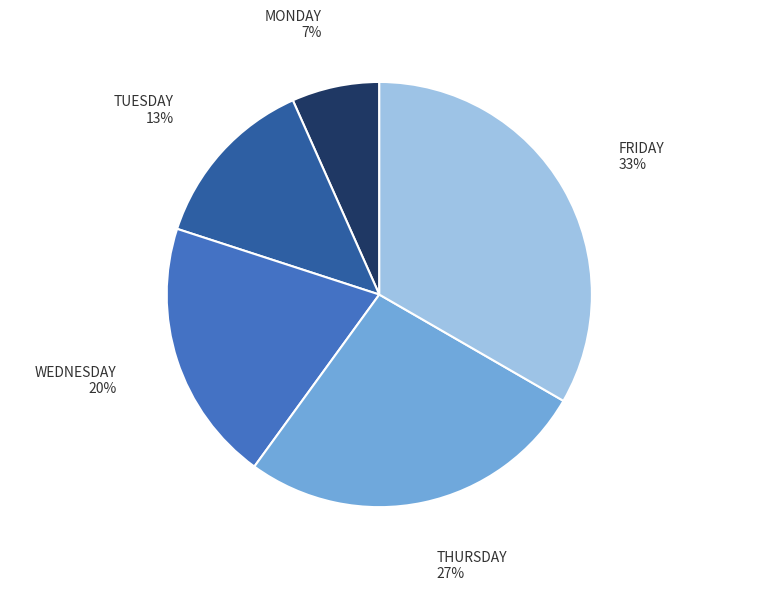

Which slice is the largest?

FRIDAY